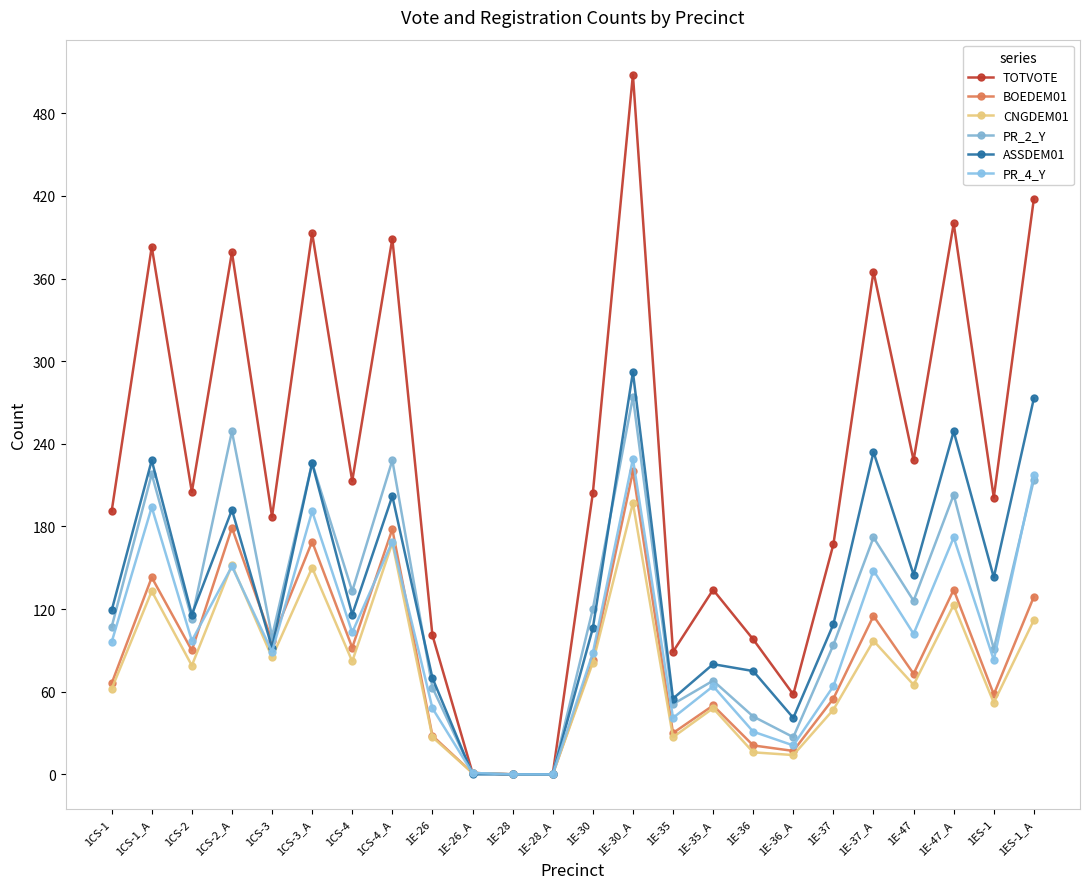

What is the difference between the second highest and minimum values in the PR_4_Y series?

217